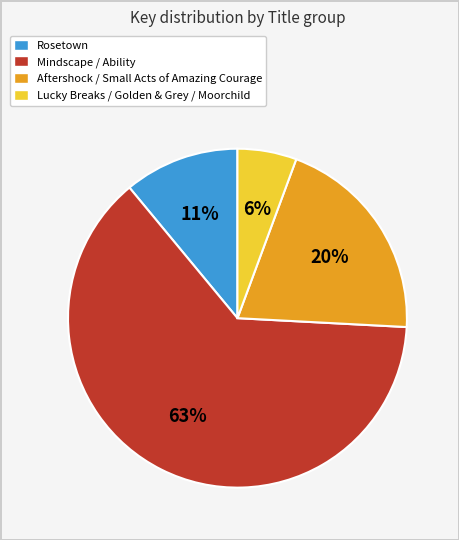

Is there any slice that represents more than half of the pie?

Yes